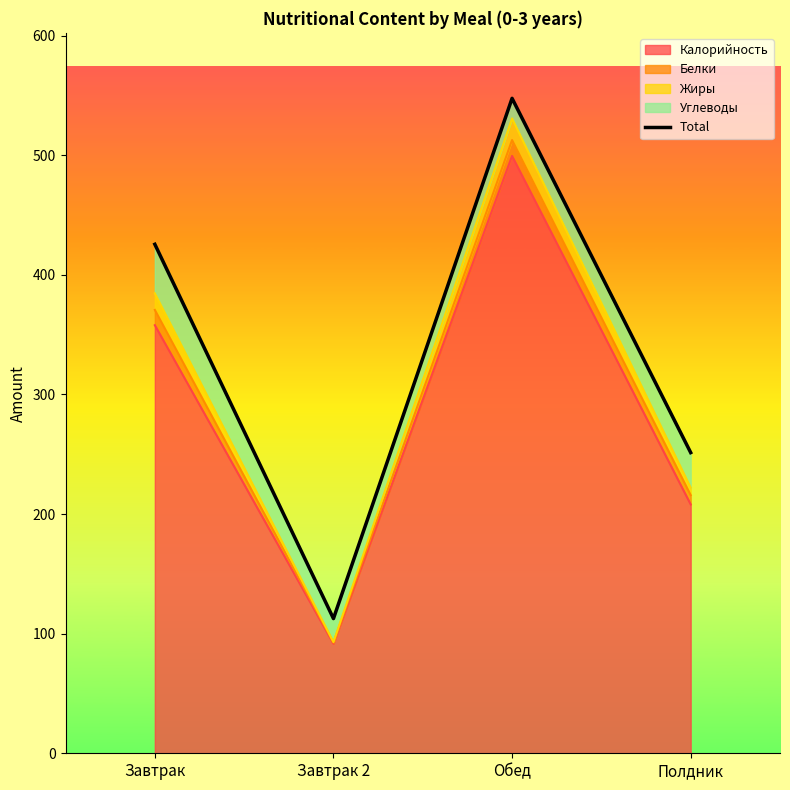

At which label does the data first exceed 425?

Завтрак